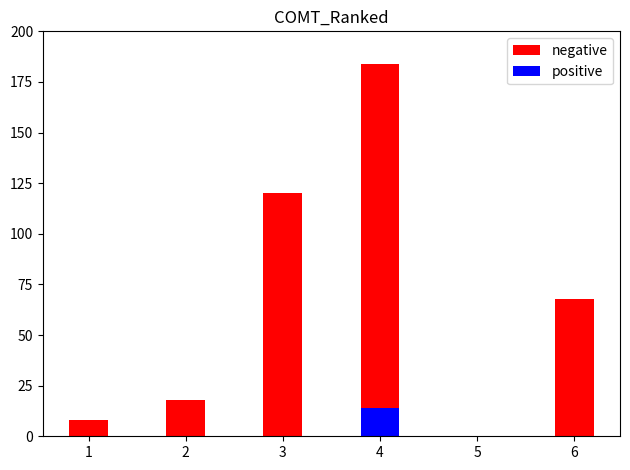

Reading right to left, transcribe all the data shown in this chart.

negative: 6=68	5=0	4=184	3=120	2=18	1=8
positive: 6=0	5=0	4=14	3=0	2=0	1=0